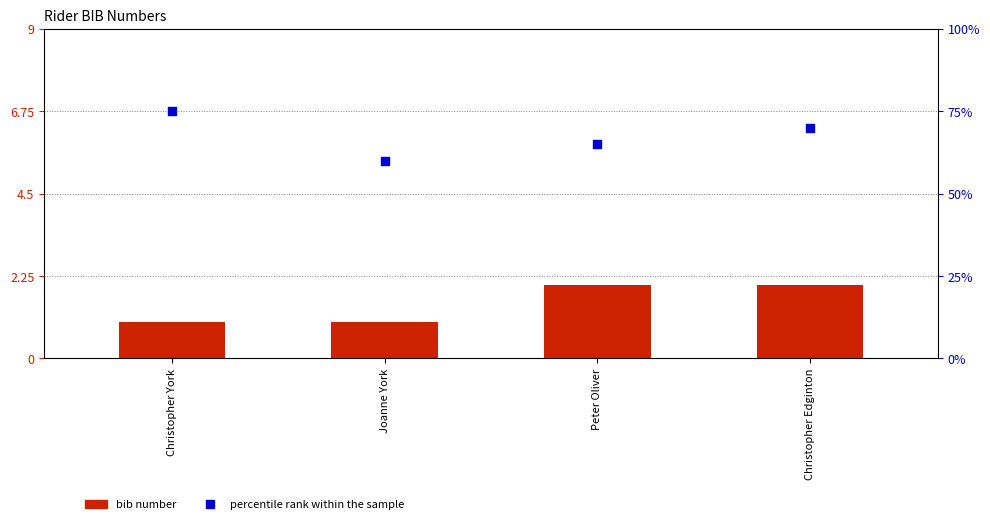

What is the total value across all series at Christopher York?

76